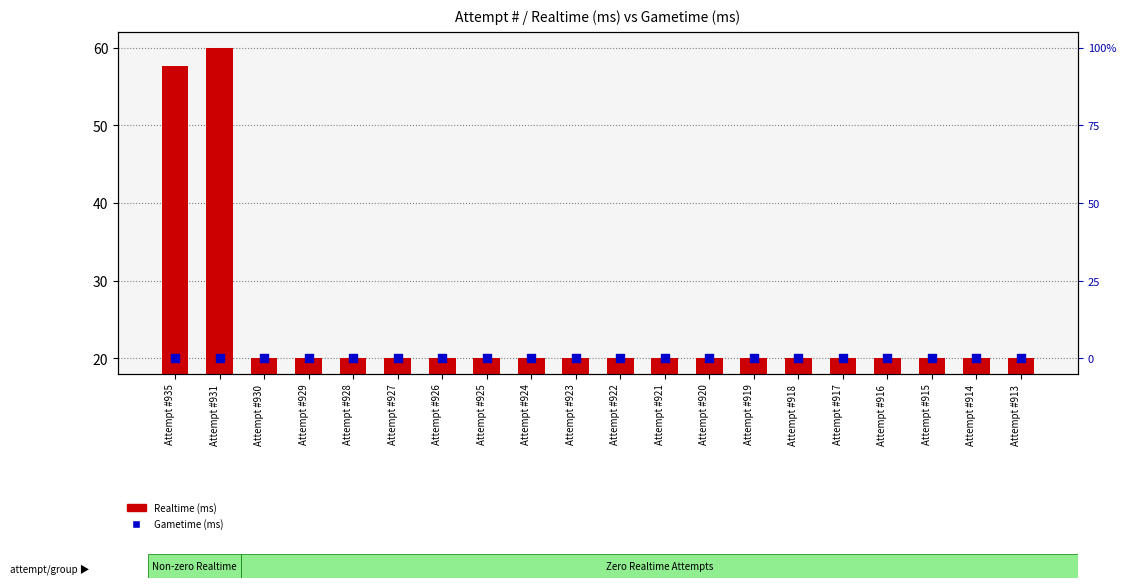

Which series has the widest spread of Y values?

Realtime (ms)